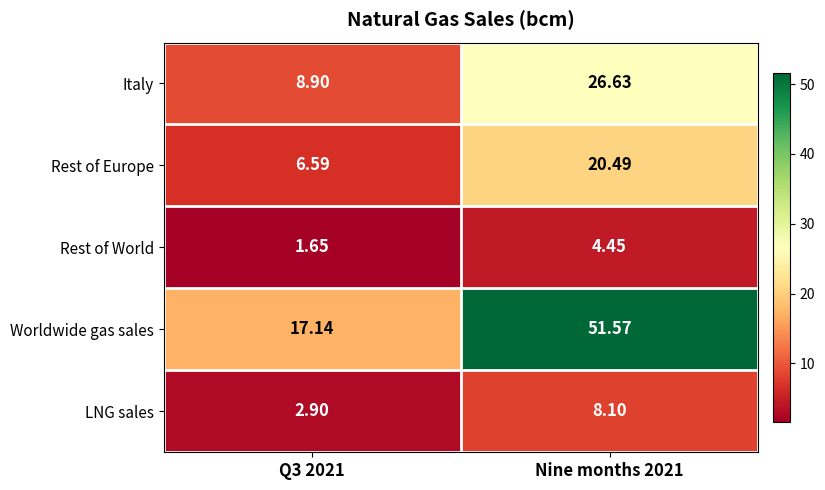

At Nine months 2021, list the series in order from largest to smallest.

Worldwide gas sales, Italy, Rest of Europe, LNG sales, Rest of World